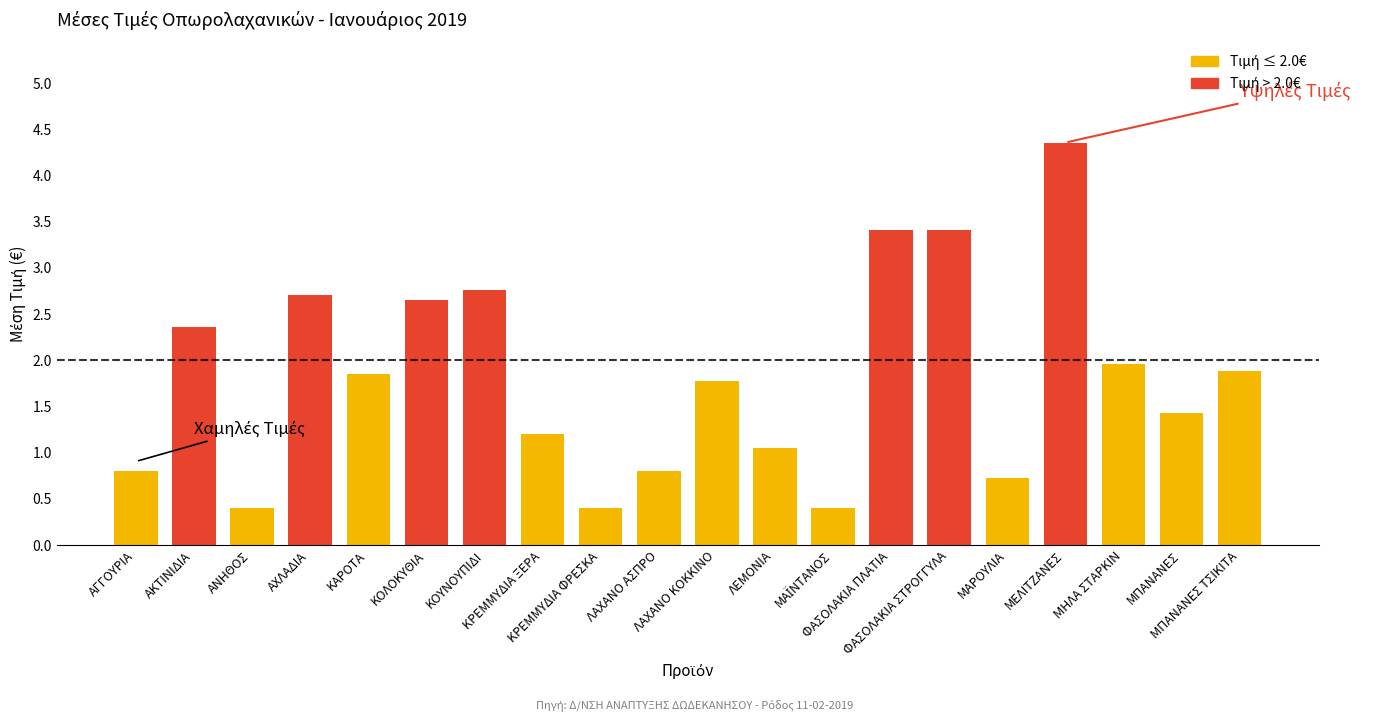

Are the bars grouped side by side (vs. stacked)?

No